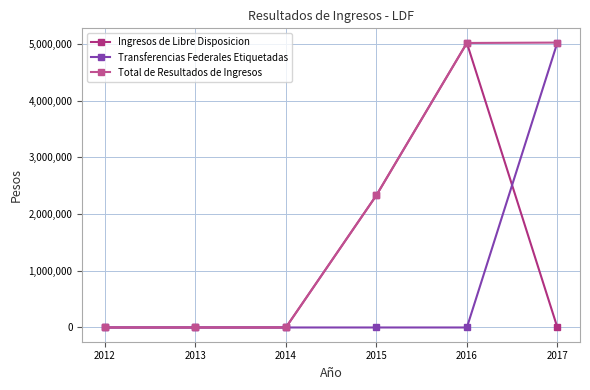

What is the spread (max minus min) of values at 2017?

5025817.0